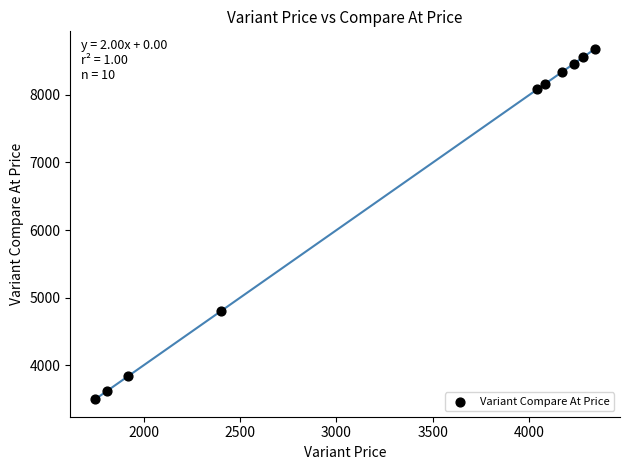

What is the average Y value?

6604